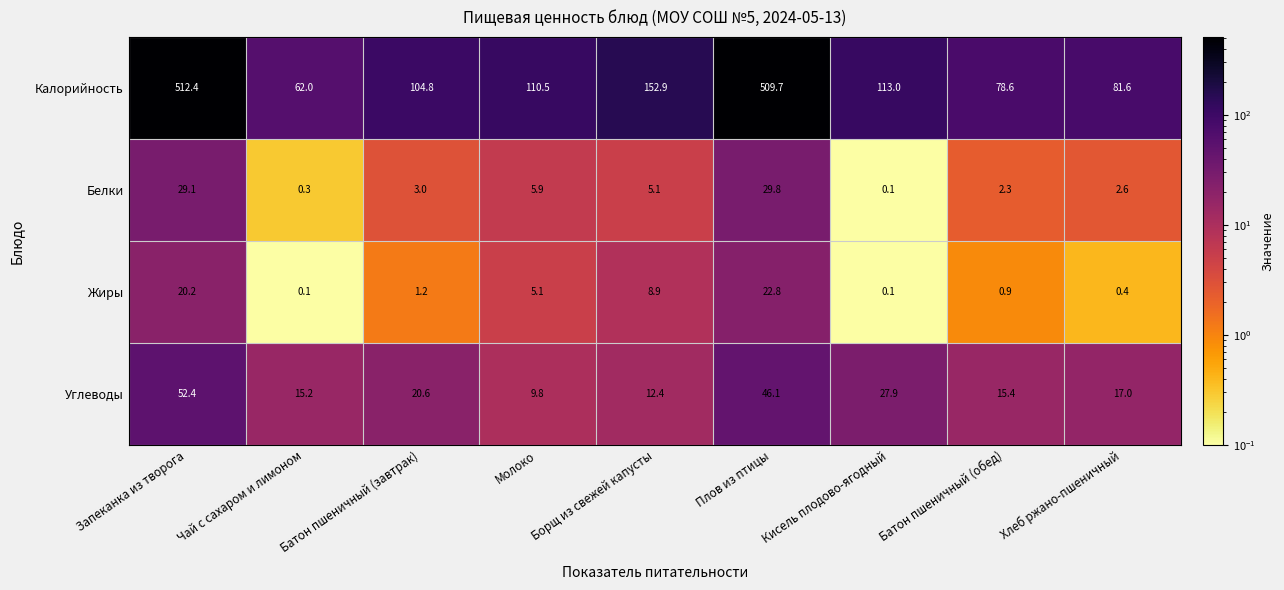

At which category is the sum across all series the highest?

Запеканка из творога